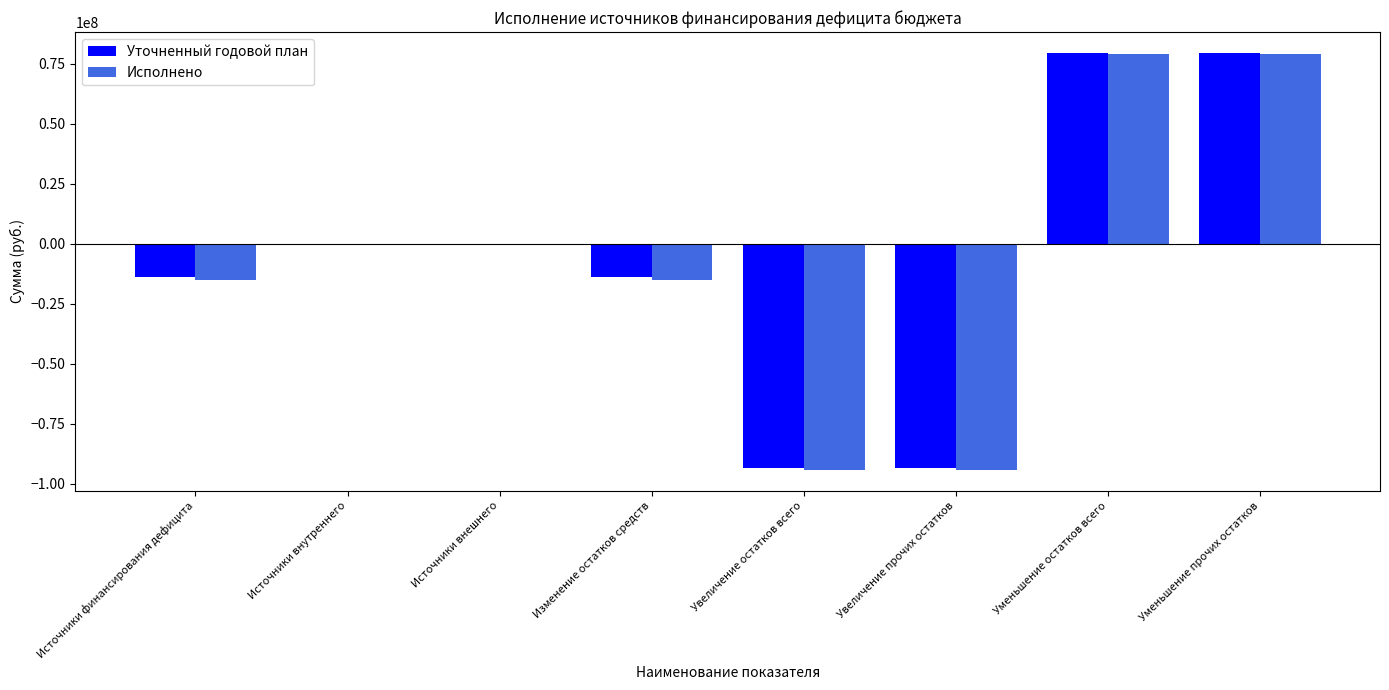

What is the greatest value displayed?

79569930.5